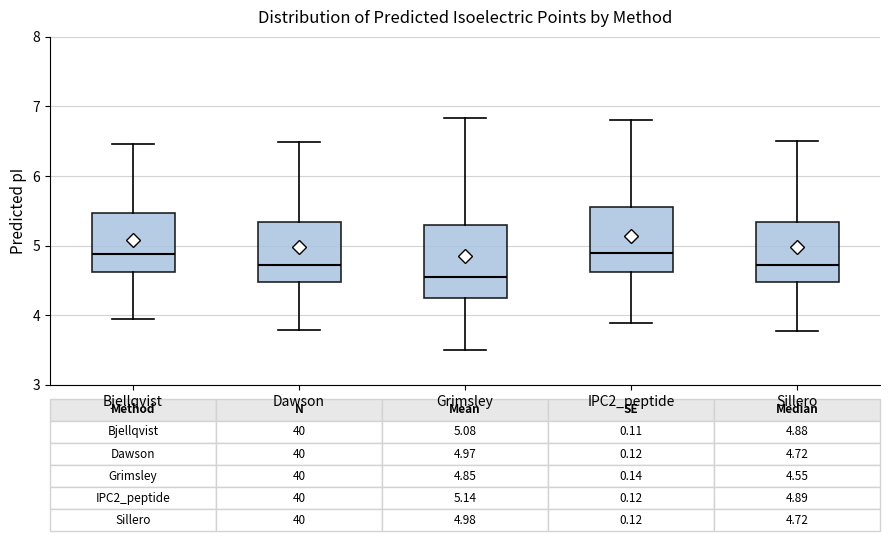

Which box's median line is the lowest?

Grimsley